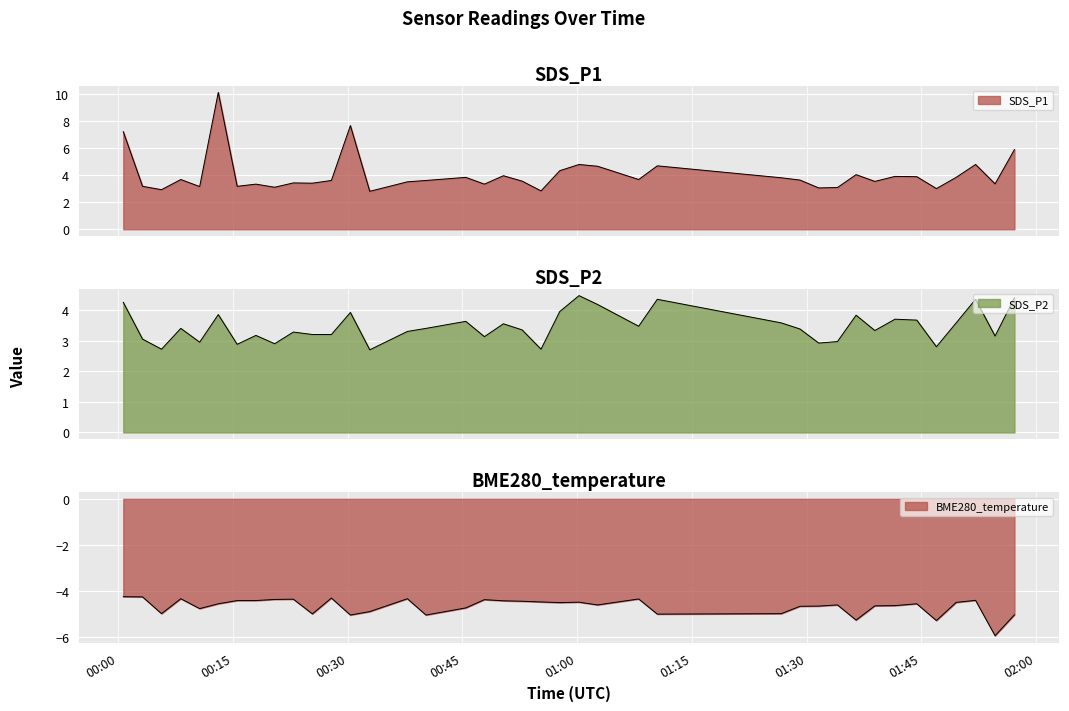

True or false: SDS_P1 and BME280_temperature cross at least once.

False